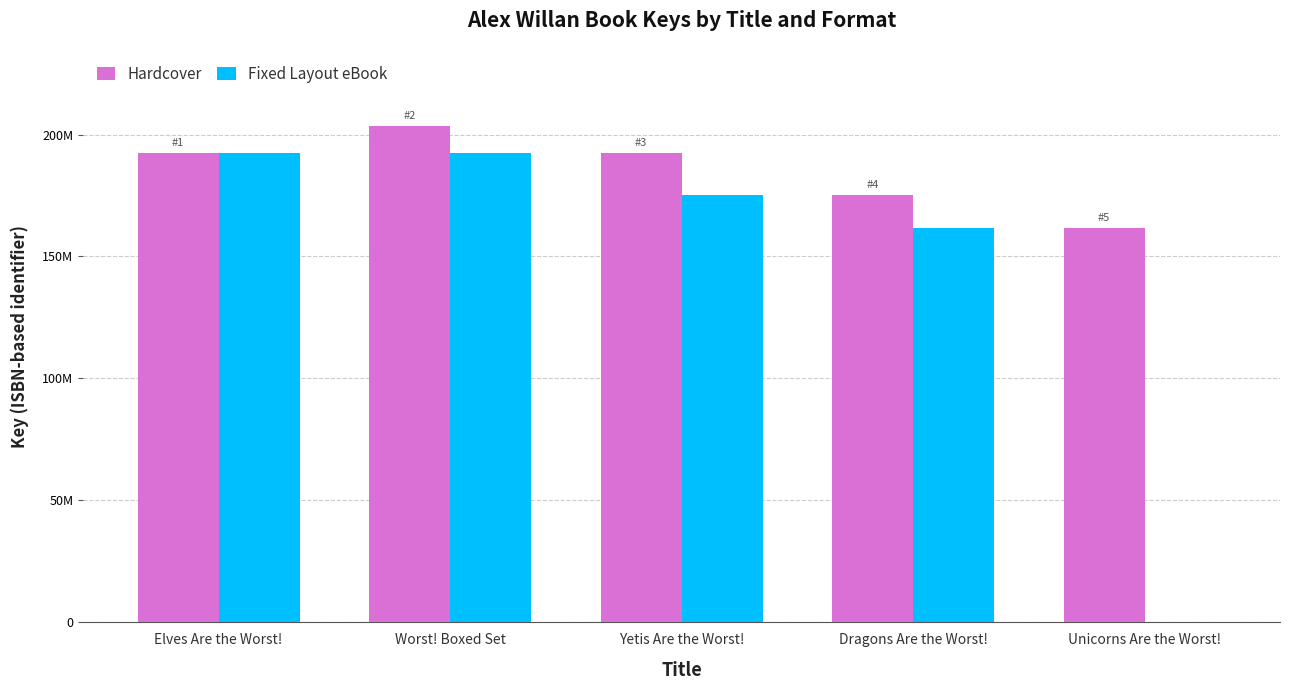

What are all the series names shown in the legend?

Hardcover, Fixed Layout eBook